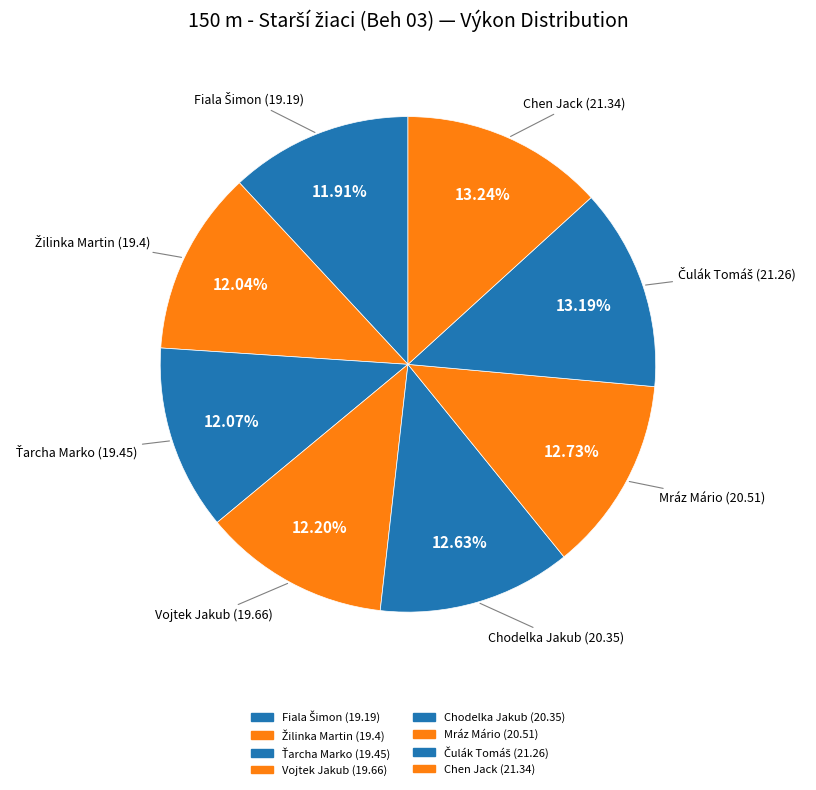

How many segments does this pie chart have?

8